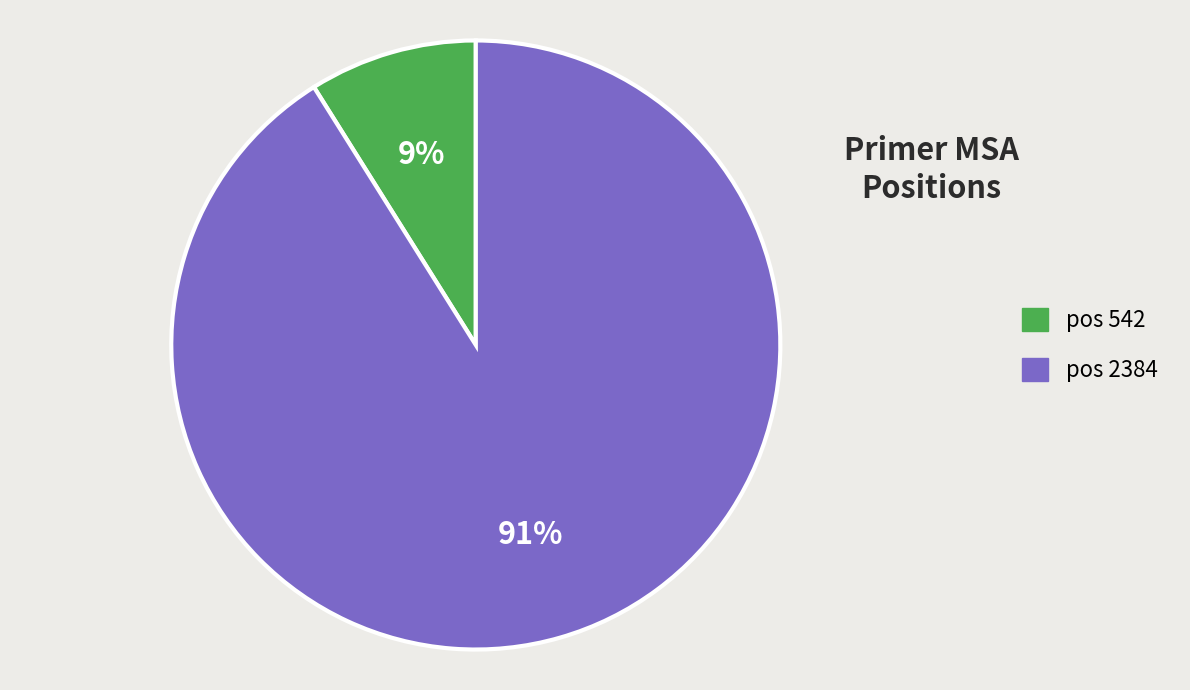

To the nearest percent, what is the difference between the largest and smallest slice percentages?

82%